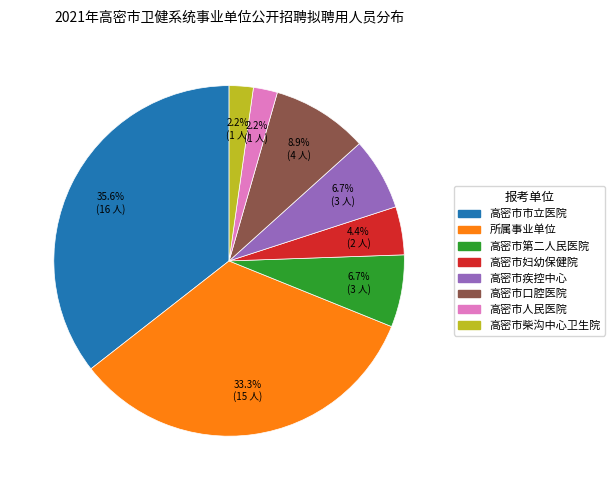

Is it true that 高密市市立医院 is 36% of the pie?

True